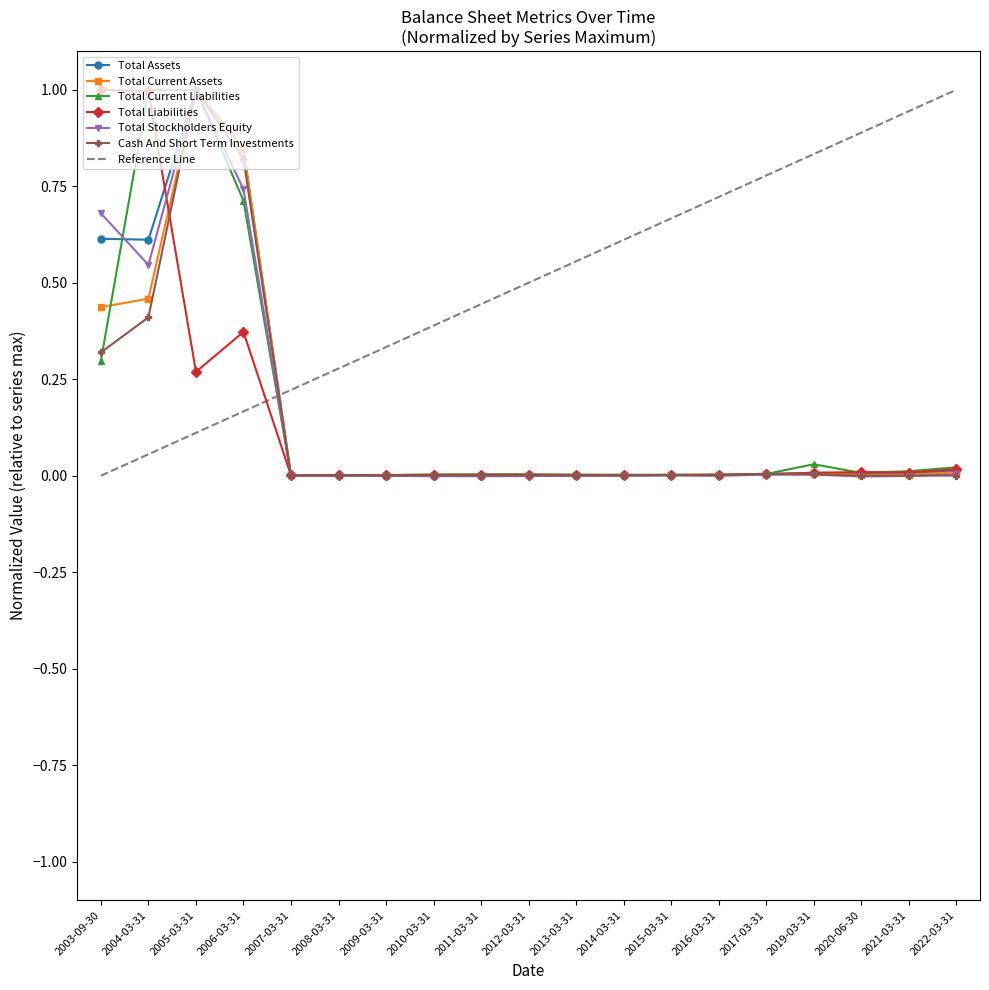

How many data points does each series have?

19